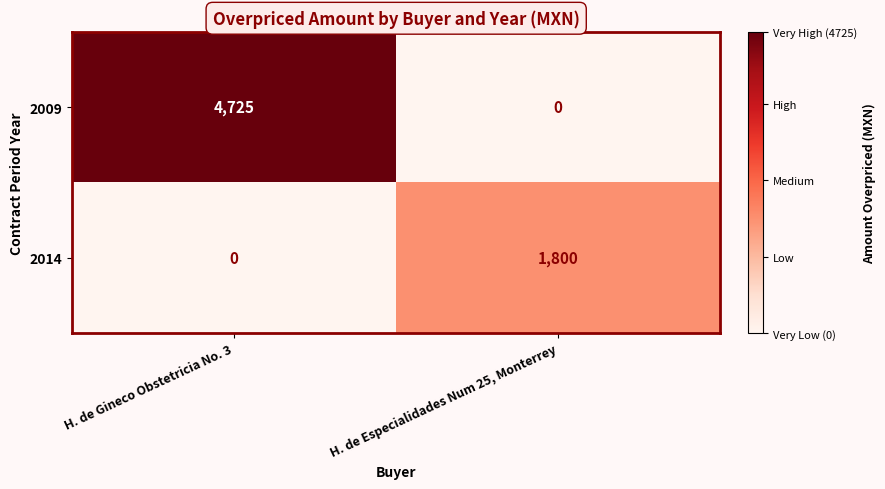

Rank the series at H. de Especialidades Num 25, Monterrey from highest to lowest value.

2014, 2009